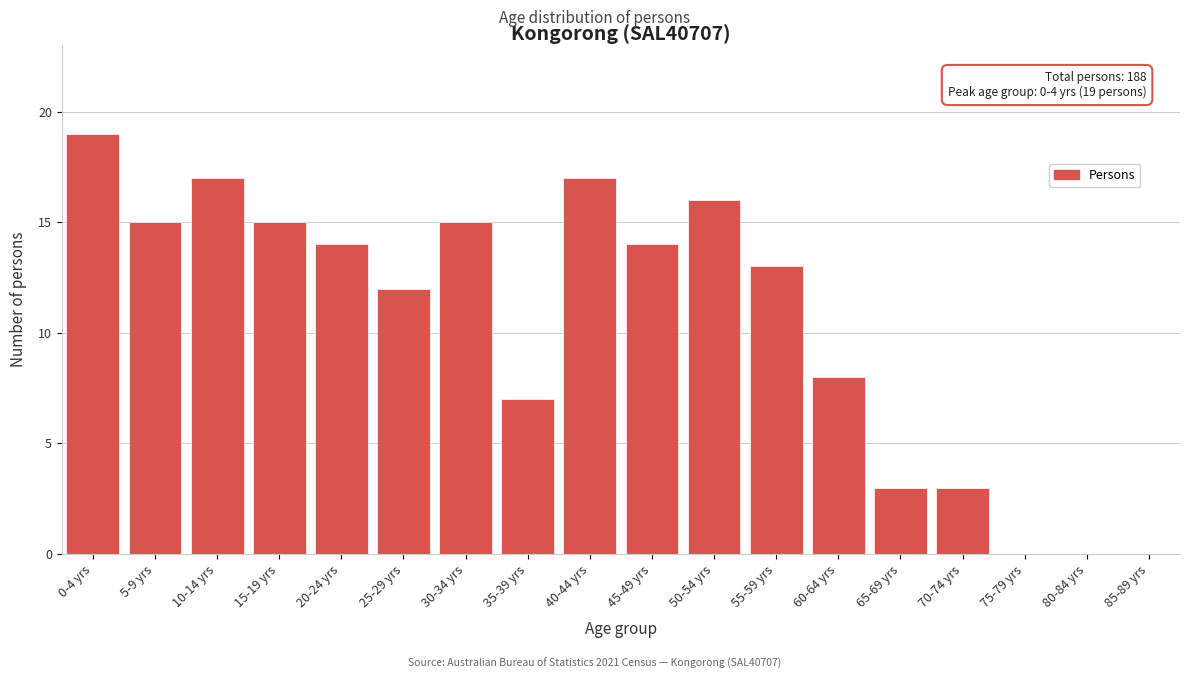

Reading right to left, transcribe all the data shown in this chart.

85-89 yrs=0	80-84 yrs=0	75-79 yrs=0	70-74 yrs=3	65-69 yrs=3	60-64 yrs=8	55-59 yrs=13	50-54 yrs=16	45-49 yrs=14	40-44 yrs=17	35-39 yrs=7	30-34 yrs=15	25-29 yrs=12	20-24 yrs=14	15-19 yrs=15	10-14 yrs=17	5-9 yrs=15	0-4 yrs=19